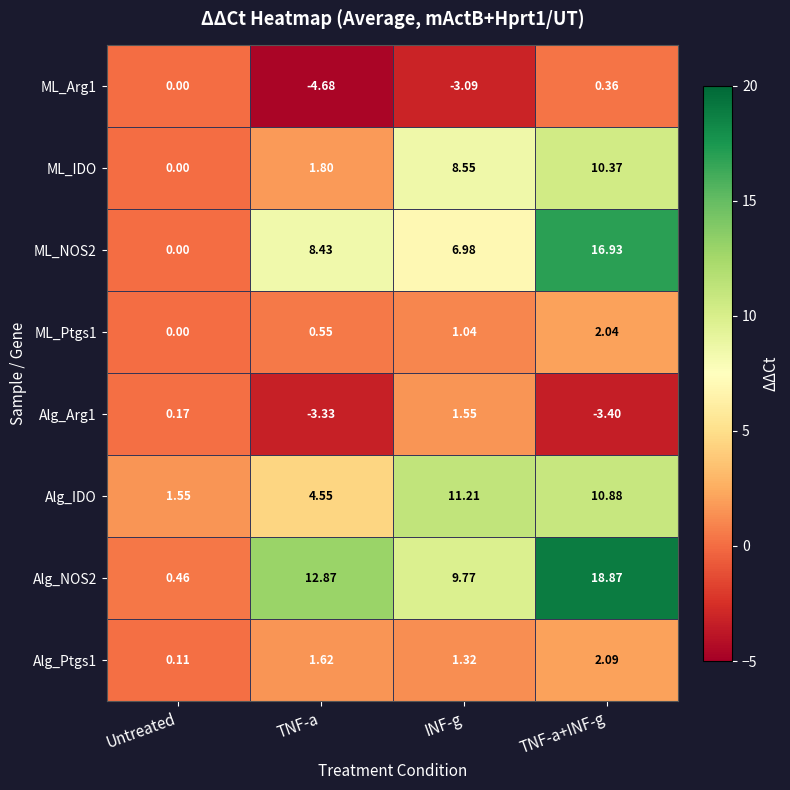

Which label corresponds to the smallest value in the chart?

TNF-a